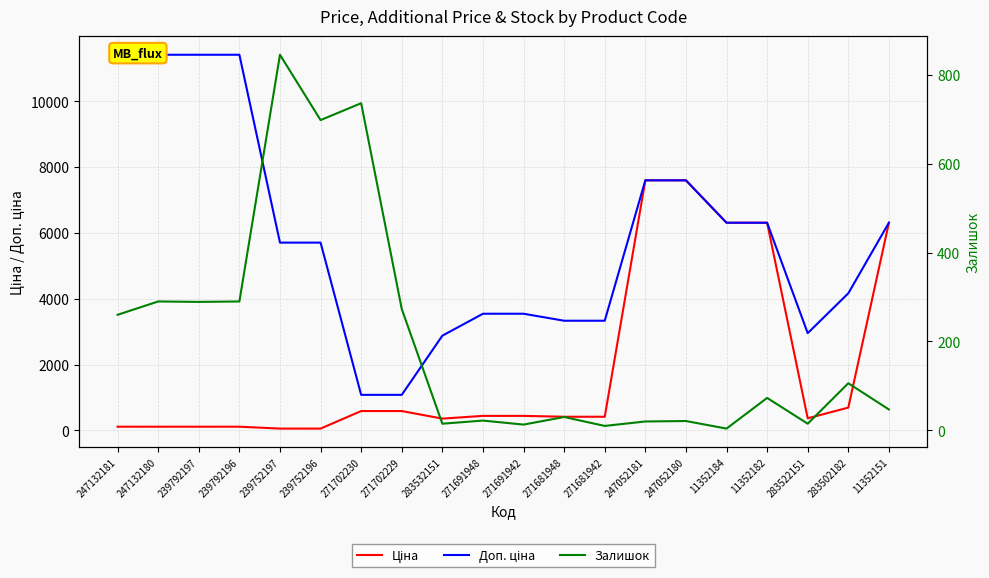

Which series has the largest range (max minus min)?

Доп. ціна